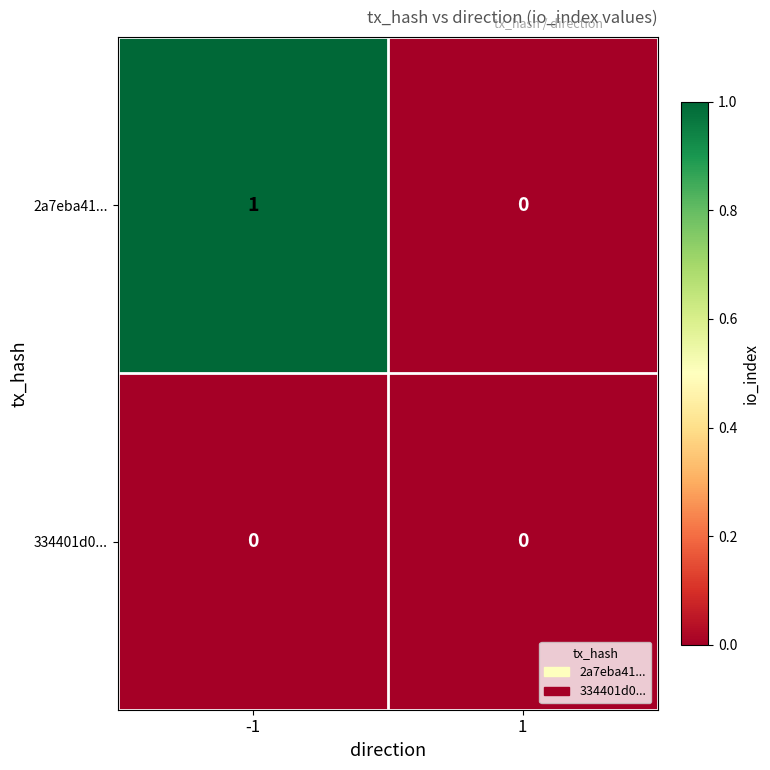

Which series has the largest total across all categories?

2a7eba41...